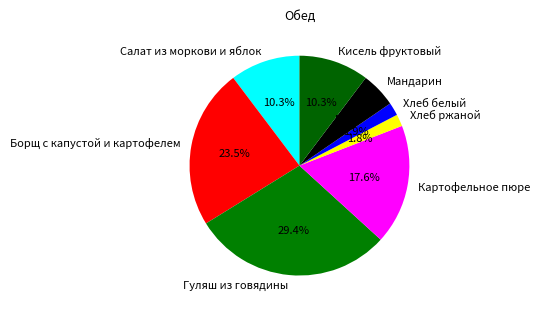

To the nearest percent, what is the combined percentage of Салат из моркови и яблок and Кисель фруктовый?

21%